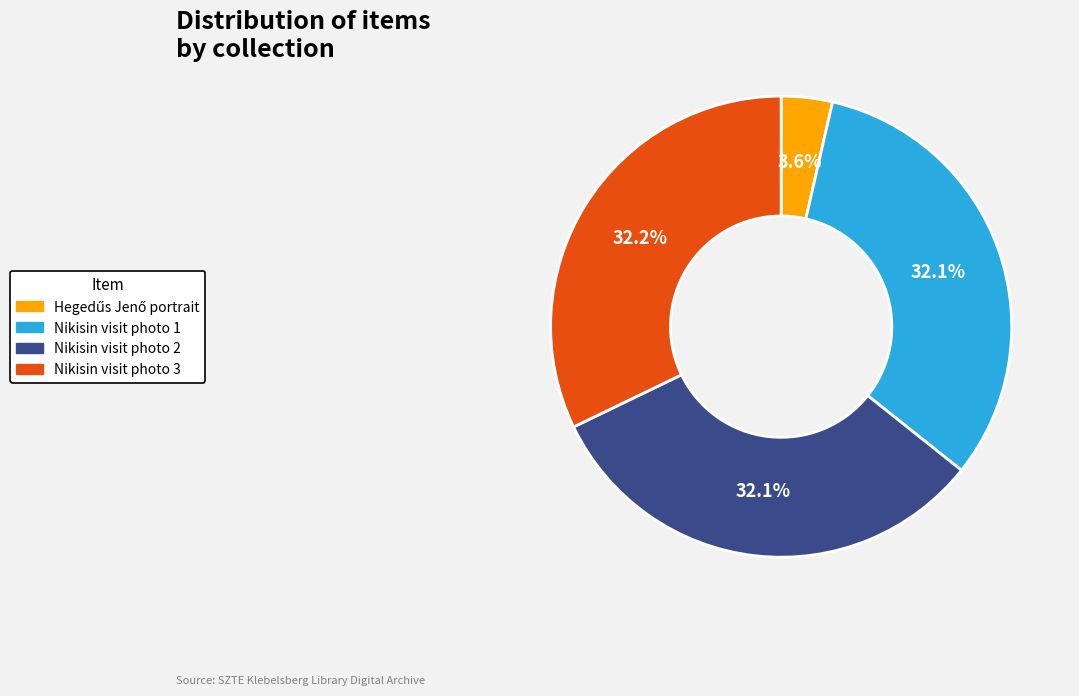

What is the ratio of the value at Nikisin visit photo 1 to the value at Nikisin visit photo 2?

1.0